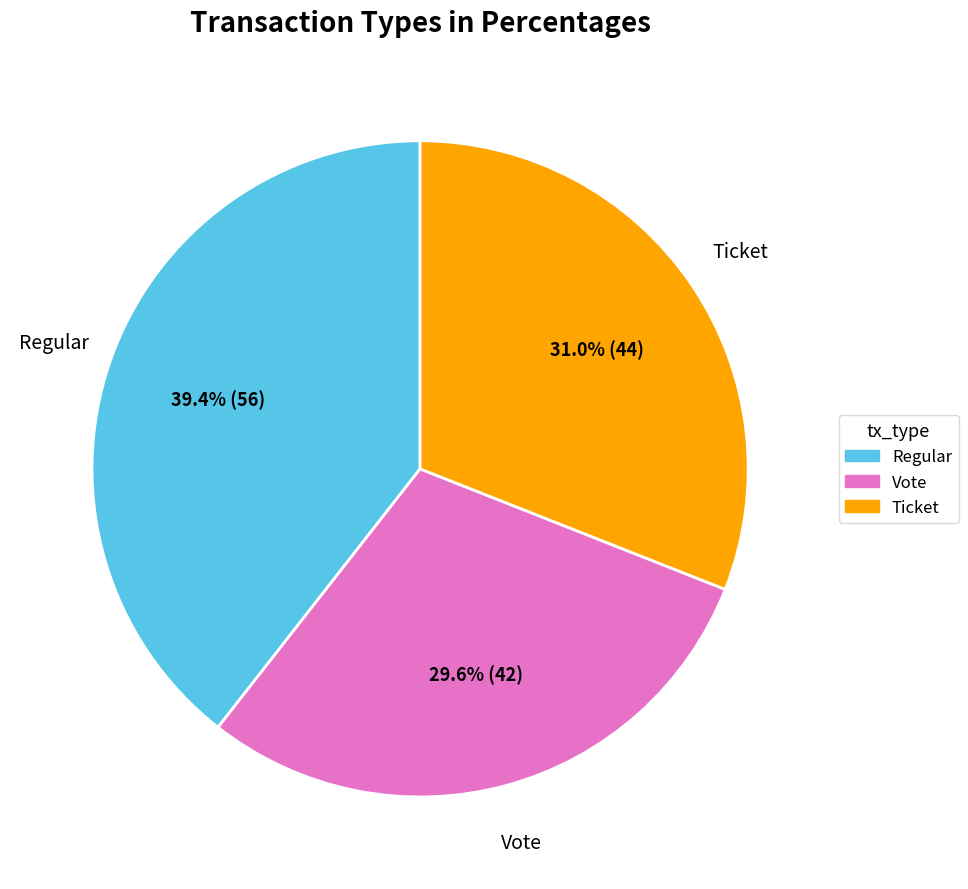

Approximately how many times larger is the value at Ticket compared to Vote?

1.0